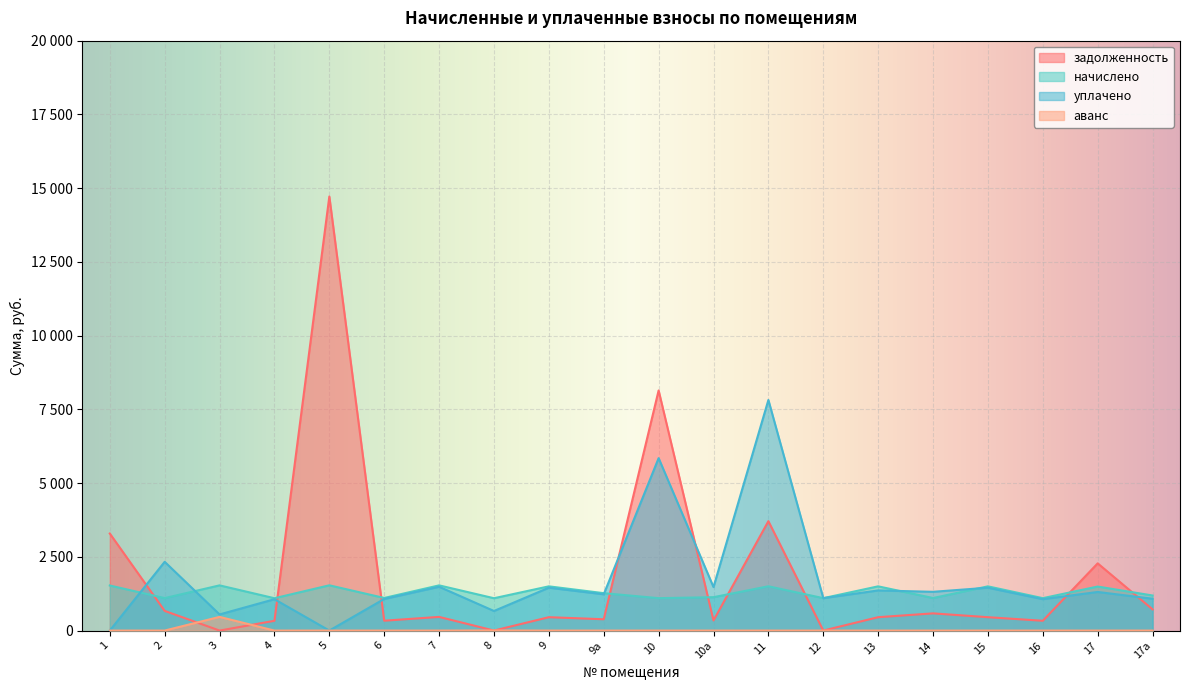

Reading left to right, extract all data points from this chart.

задолженность: 1=3290.6	2=666.8	3=0.0	4=331.7	5=14717.2	6=334.3	7=463.5	8=0.0	9=453.6	9а=383.6	10=8140.8	10а=342.5	11=3710.1	12=0.0	13=453.6	14=583.3	15=453.6	16=332.3	17=2278.8	17а=719.4
начислено: 1=1528.2	2=1101.0	3=1532.6	4=1096.6	5=1534.8	6=1105.4	7=1532.6	8=1096.6	9=1499.5	9а=1268.3	10=1098.8	10а=1131.8	11=1501.8	12=1098.8	13=1499.5	14=1103.2	15=1499.5	16=1098.8	17=1493.0	17а=1189.1
уплачено: 1=0.0	2=2331.3	3=546.9	4=1062.7	5=0.0	6=1071.3	7=1485.3	8=664.0	9=1453.2	9а=1229.2	10=5846.2	10а=1474.3	11=7818.2	12=1098.8	13=1360.7	14=1314.2	15=1453.2	16=1064.9	17=1309.0	17а=1078.9
аванс: 1=0.0	2=0.0	3=464.0	4=0.0	5=0.0	6=0.0	7=0.0	8=4.0	9=0.0	9а=0.0	10=0.0	10а=0.0	11=0.0	12=0.0	13=0.0	14=0.0	15=0.0	16=0.0	17=0.0	17а=0.0